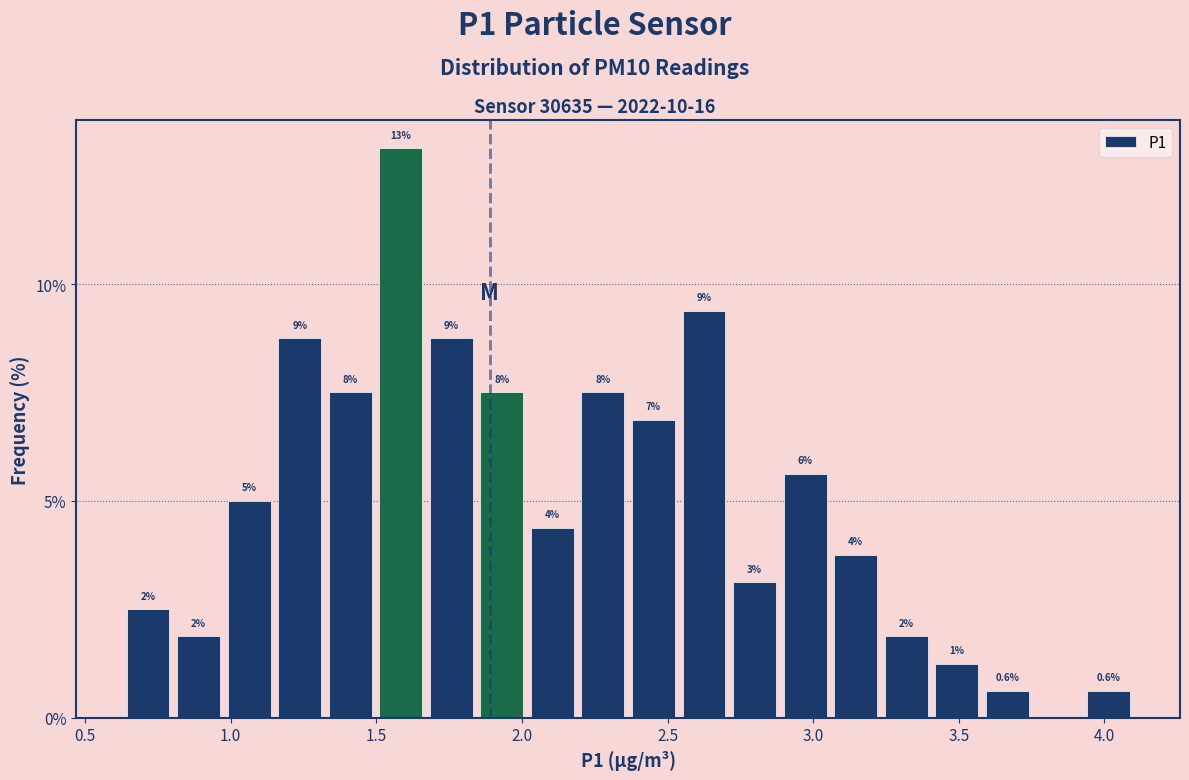

Around what value on the x-axis is the tallest bar? Give the approximate position of its centre, as read against the axis.

1.60